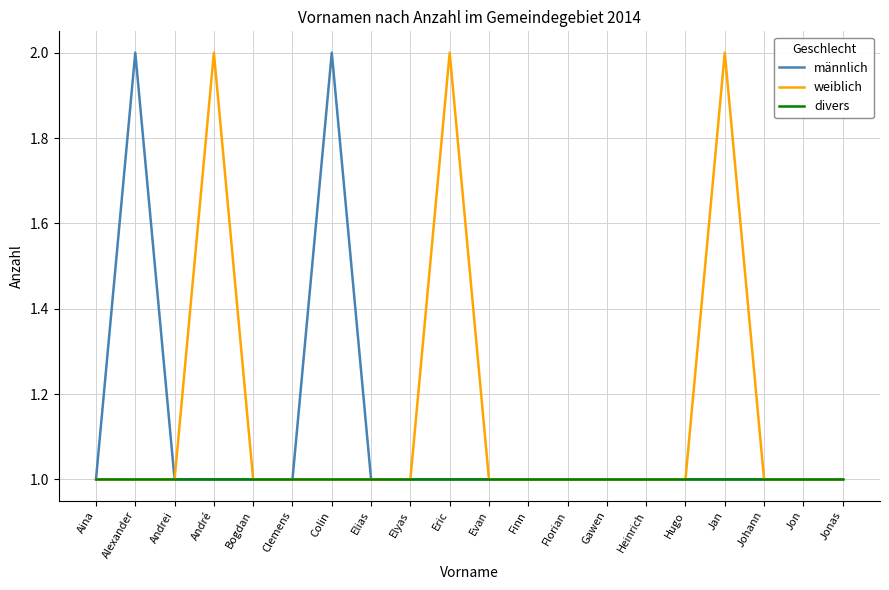

Does the chart have visible grid lines?

Yes